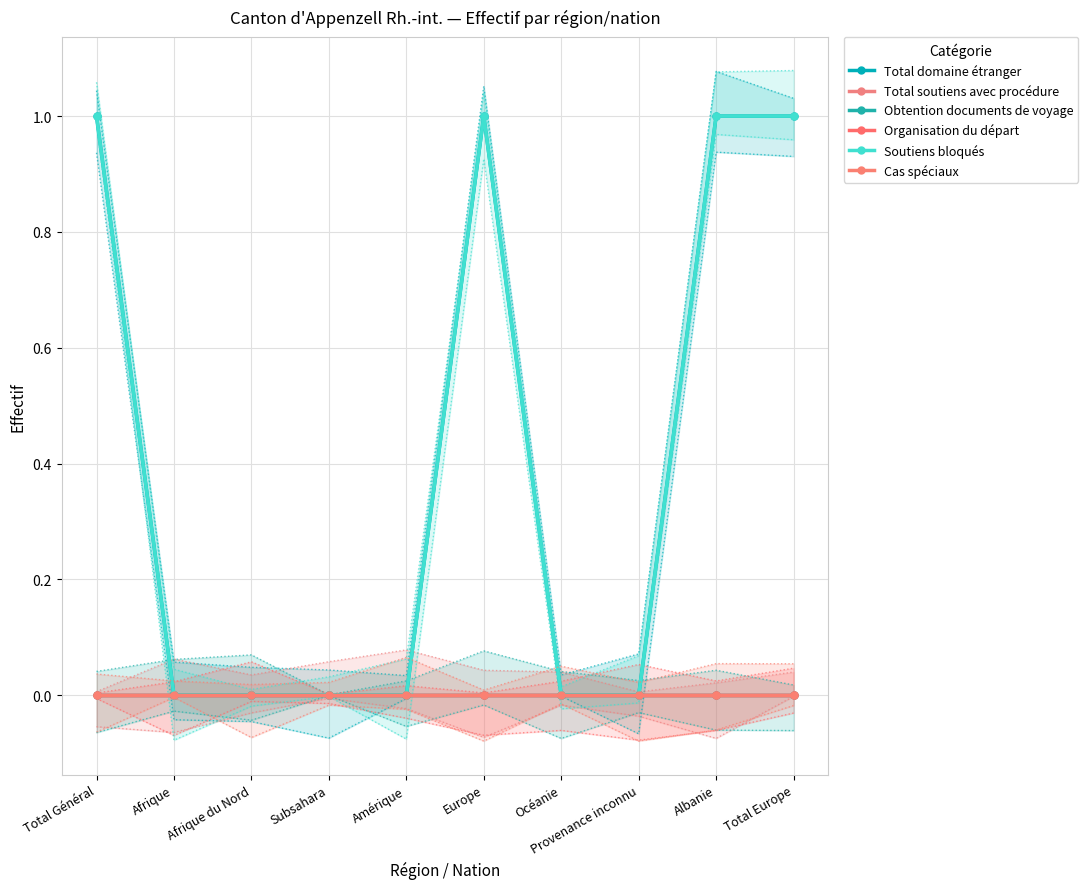

The value of Total soutiens avec procédure at Provenance inconnu is 0. True or false?

True